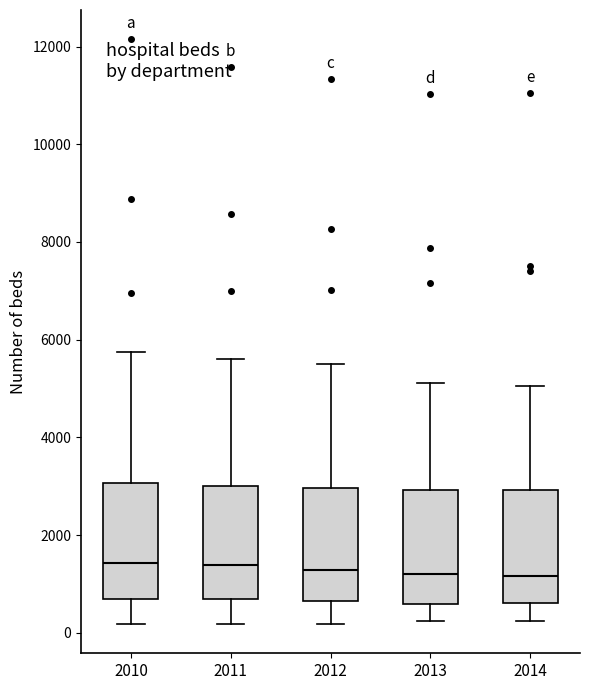

Reading left to right, transcribe this box plot: for each box, give where its median line is, the range the box spans, and where its two whiskers end, as read against the y-axis. The values are not printed on the chart, so give them approximately, as read against the axis.

2010: median 1400, box 600 to 3000, whiskers 200 to 5800
2011: median 1400, box 600 to 3000, whiskers 200 to 5600
2012: median 1200, box 600 to 3000, whiskers 200 to 5400
2013: median 1200, box 600 to 3000, whiskers 200 to 5200
2014: median 1200, box 600 to 3000, whiskers 200 to 5000